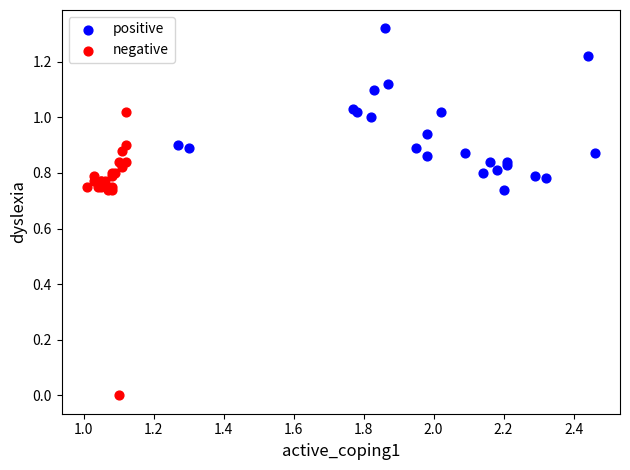

Which series has the widest spread of Y values?

negative